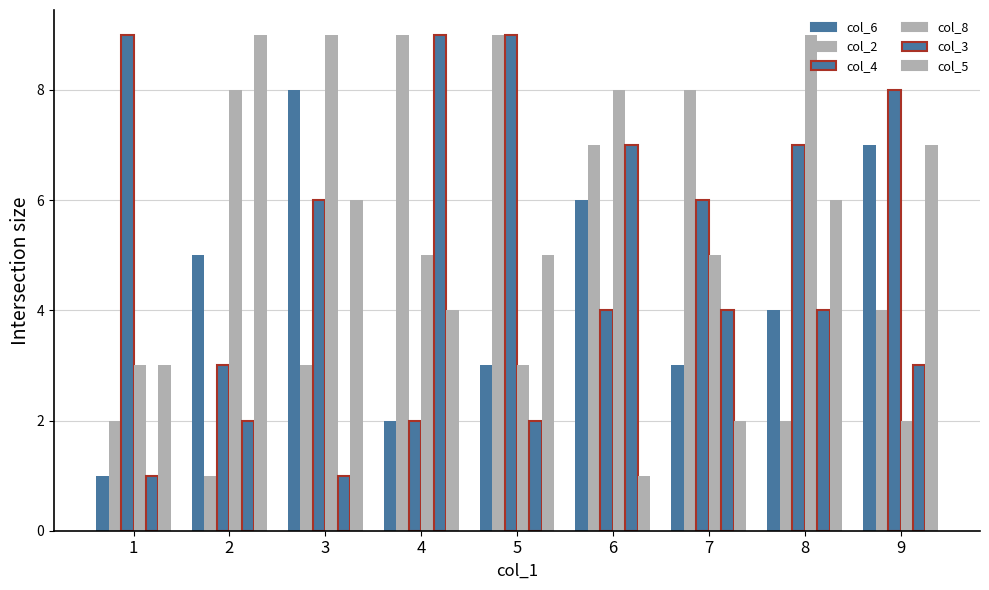

How many groups of bars are there?

9